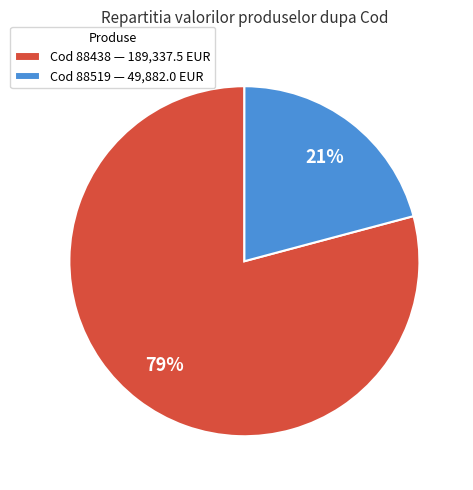

What is the majority slice?

Cod 88438 — 189,337.5 EUR